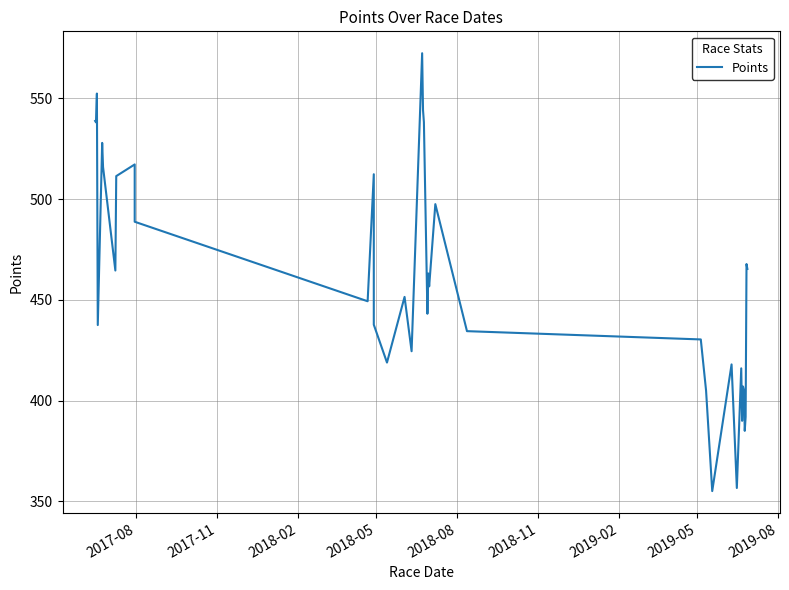

What is the sum of all values?

17029.3